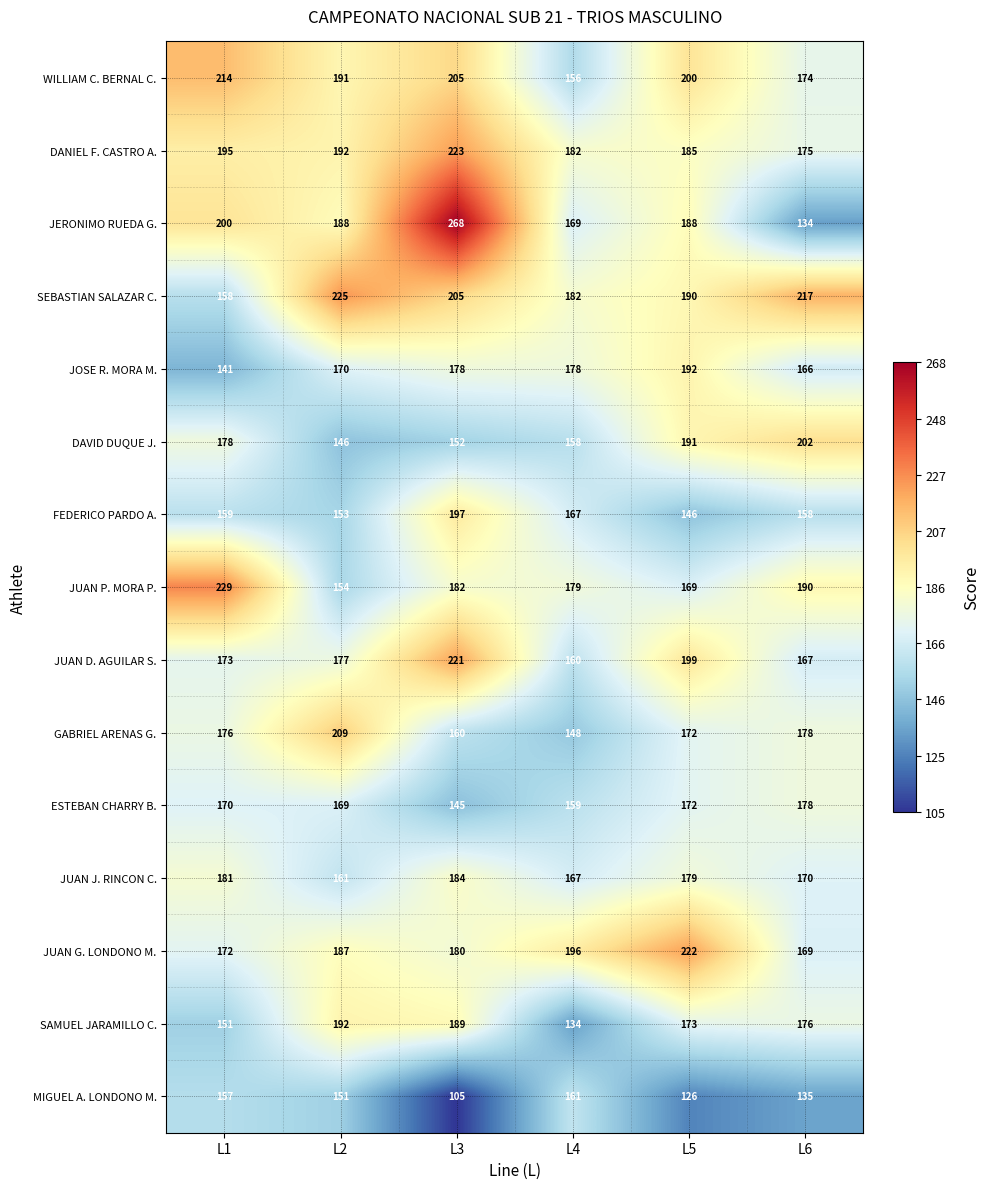

Which label corresponds to the largest value in the chart?

L3